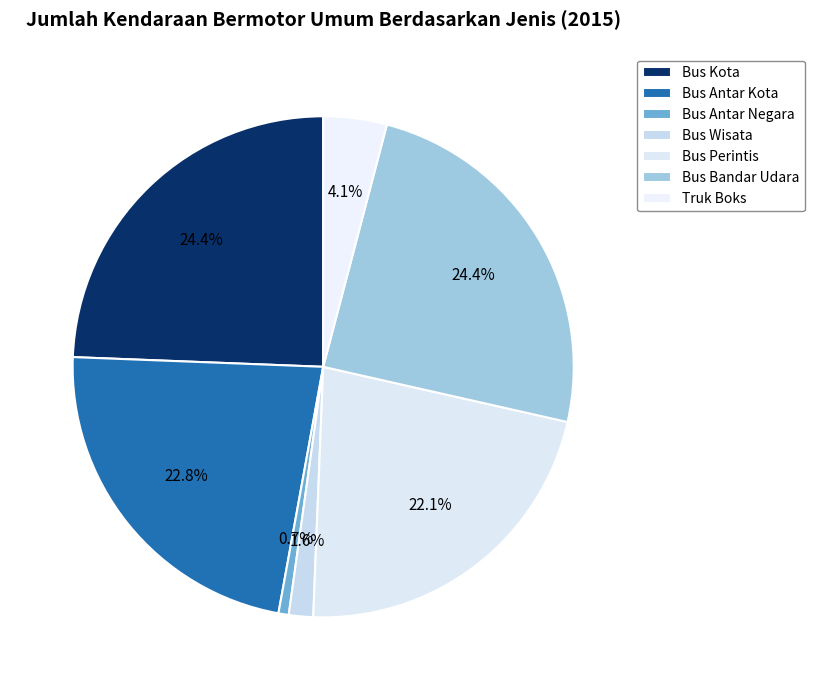

To the nearest percent, what portion does Bus Bandar Udara represent?

24%